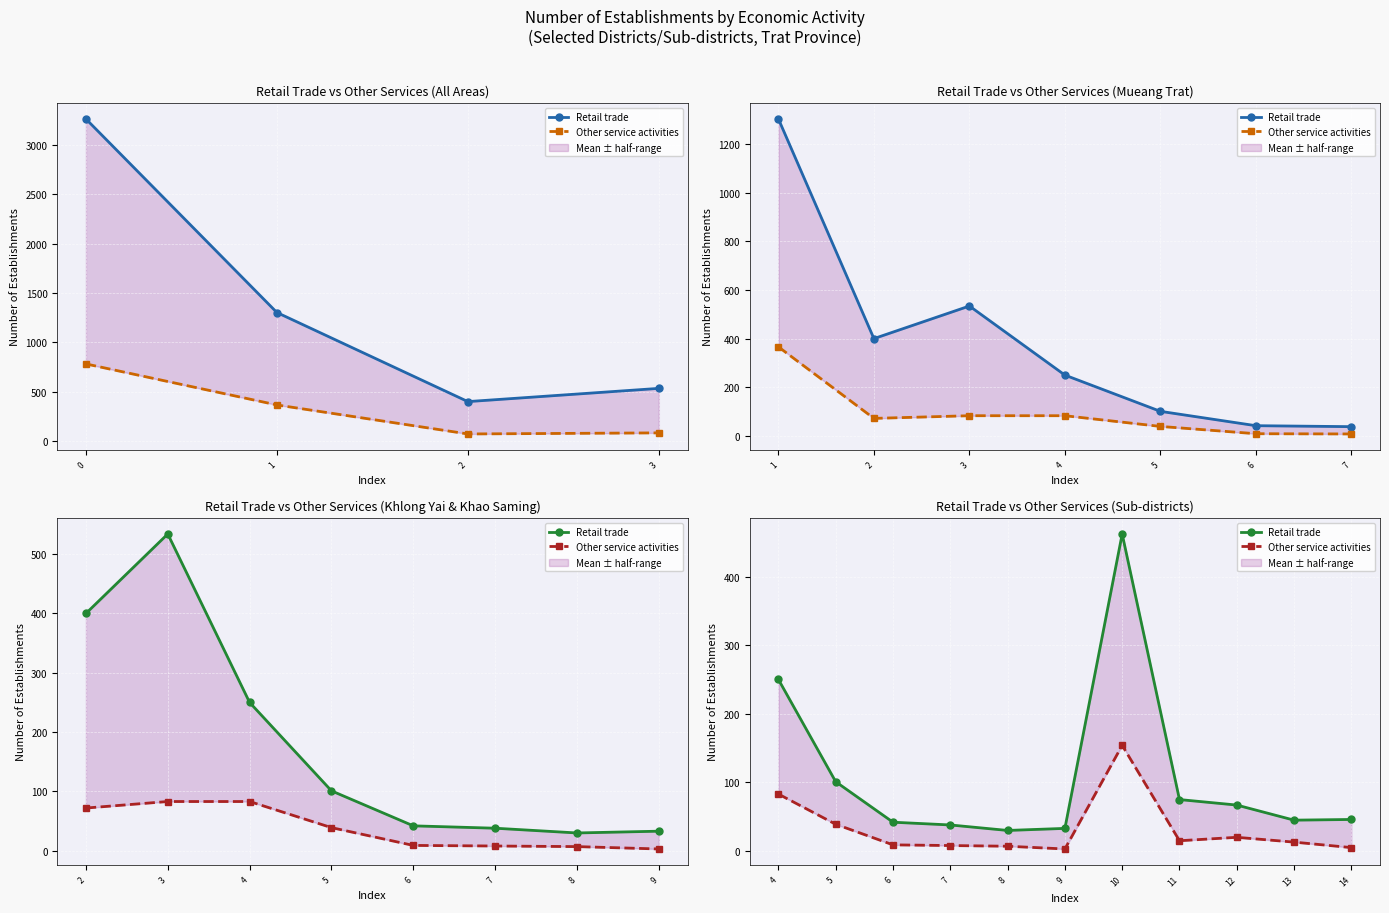

Rank the series by their average value, from highest to lowest.

Retail trade, Other service activities